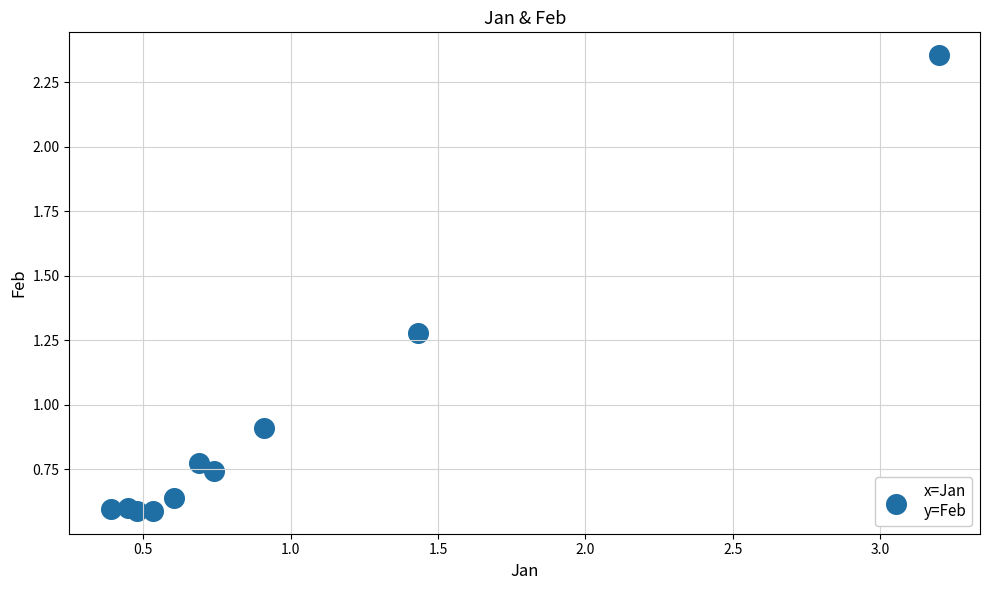

What Y value in the scatter plot is closest to 1?

0.9